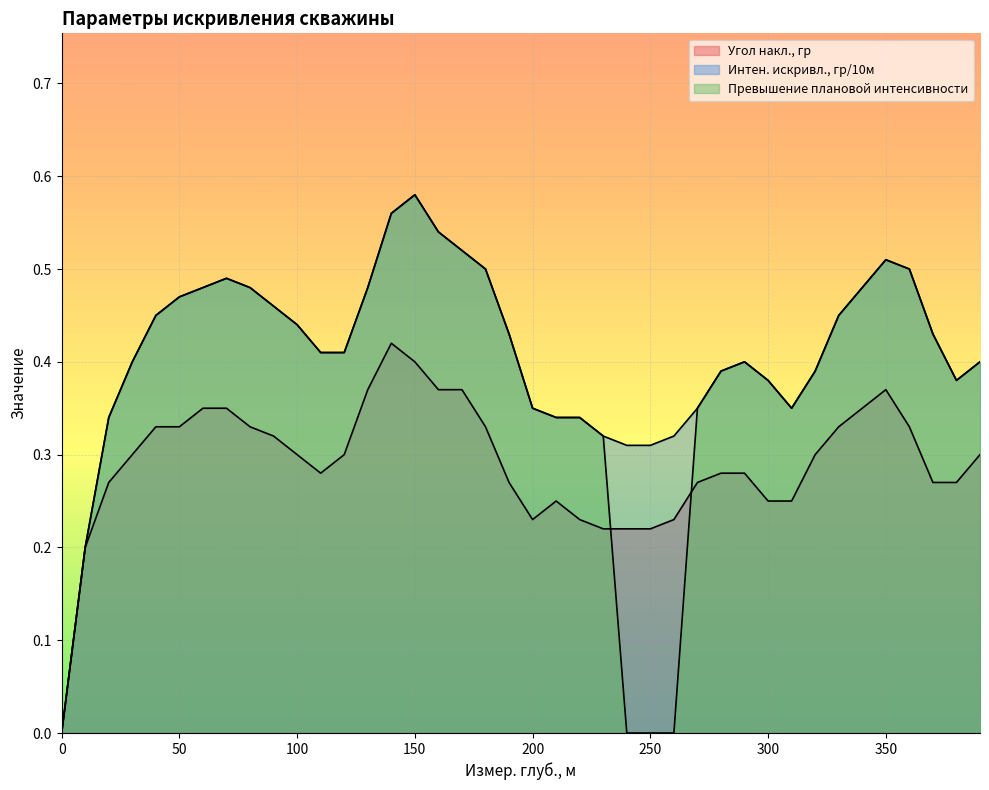

At how many categories does at least one series exceed 0?

39